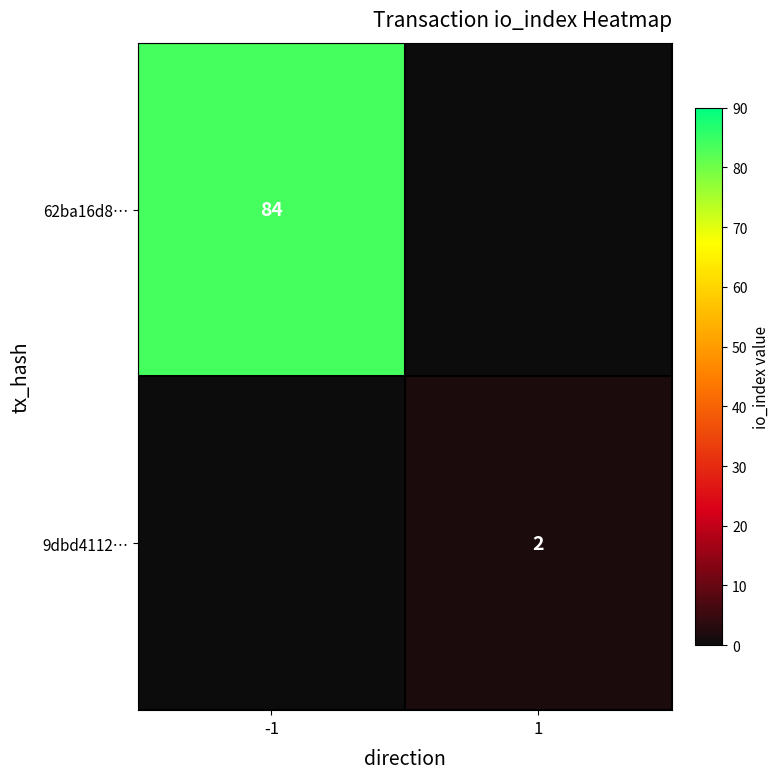

True or false: 62ba16d8… has a value of 84 at -1.

True